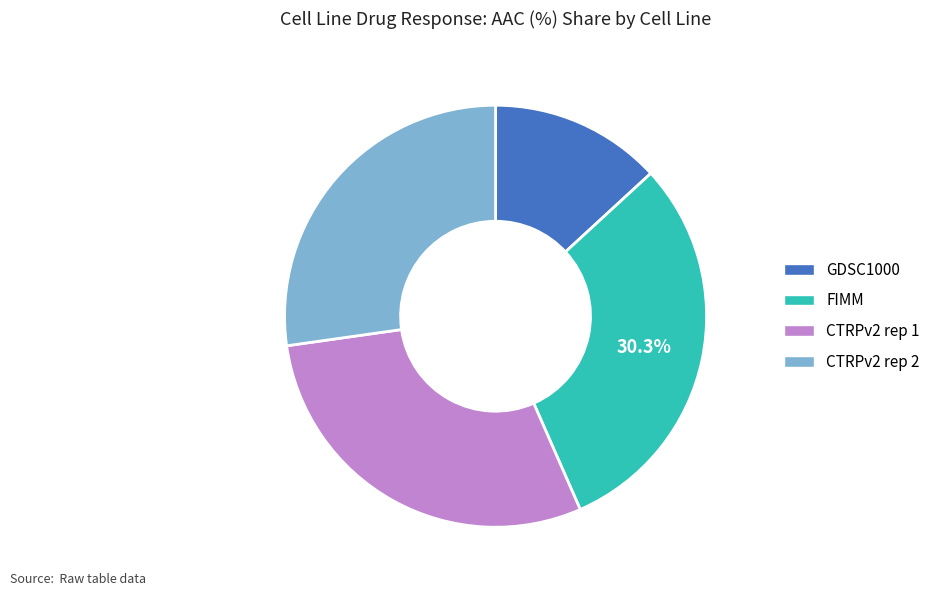

To the nearest percent, what percentage of the pie is CTRPv2 rep 1?

29%